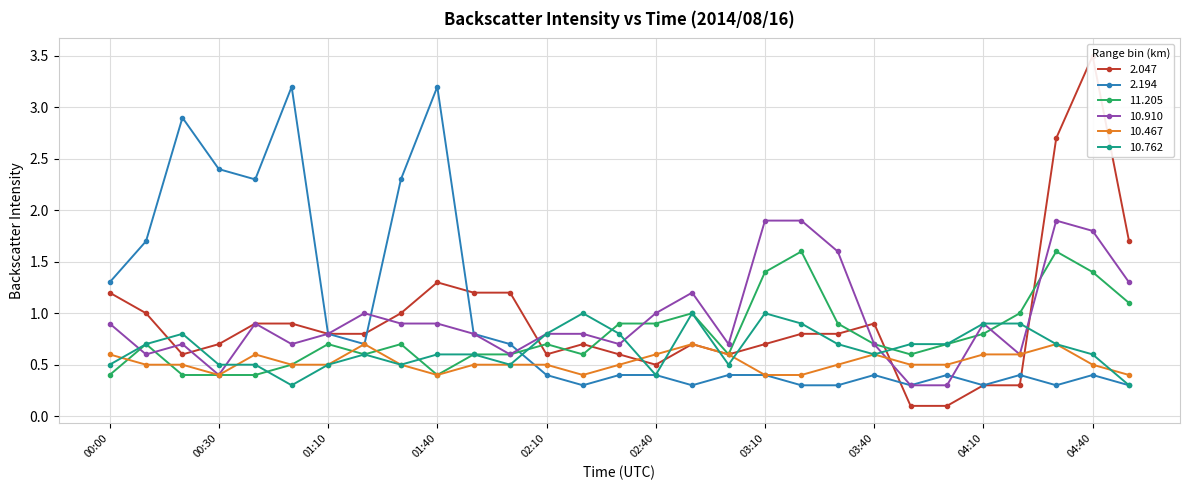

What is the average value of the 11.205 series?

0.8